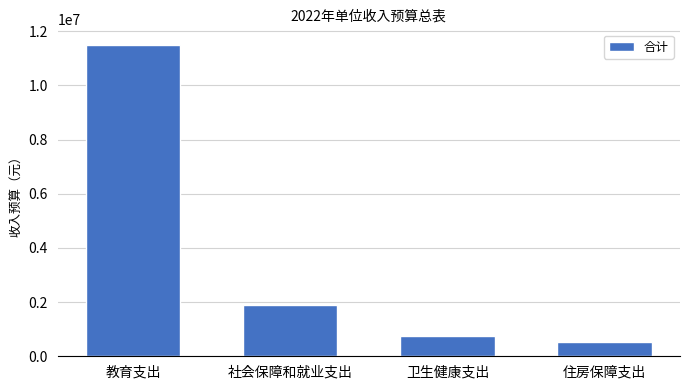

What is the value of the 4th bar from the left?

525500